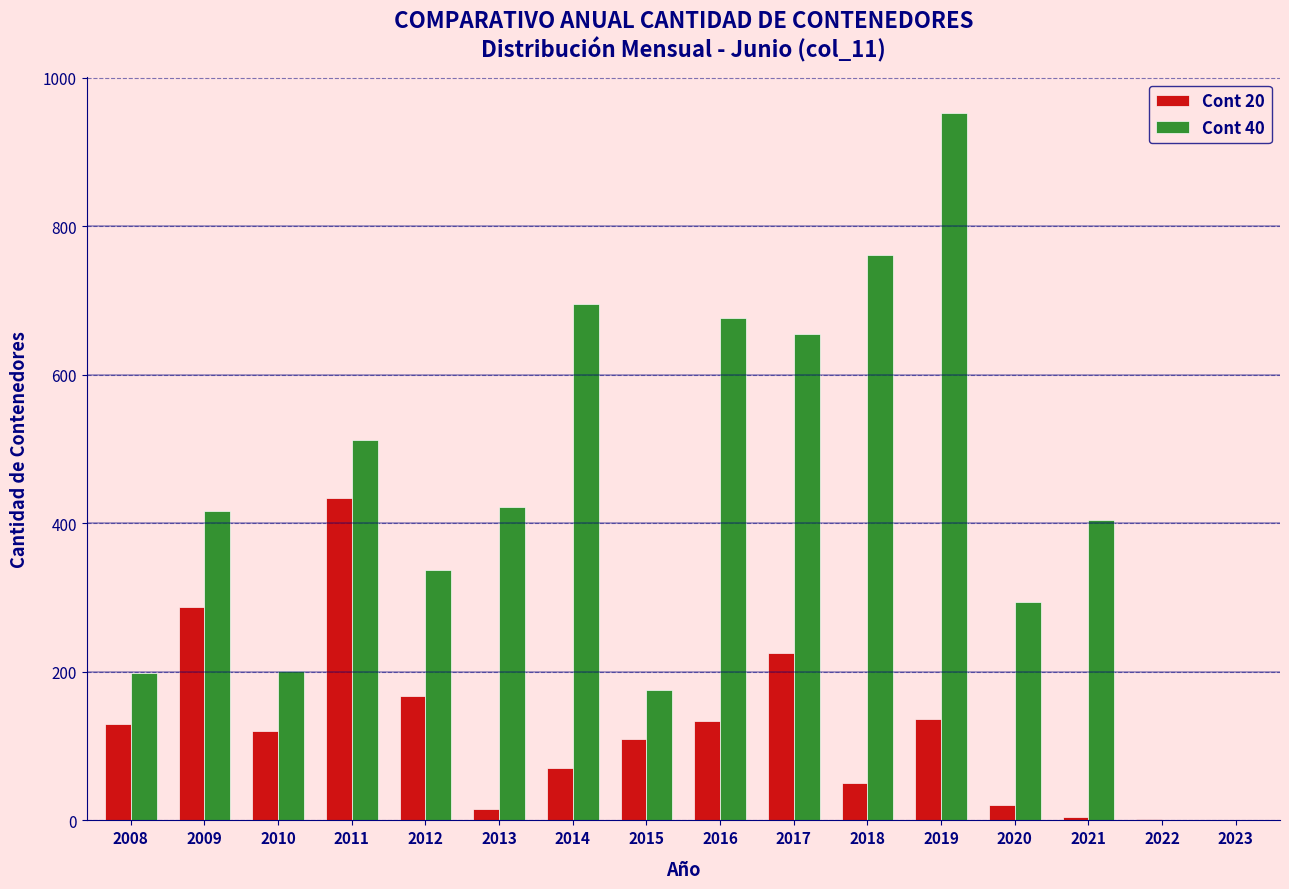

Between 2012 and 2016, which series saw the biggest shift?

Cont 40